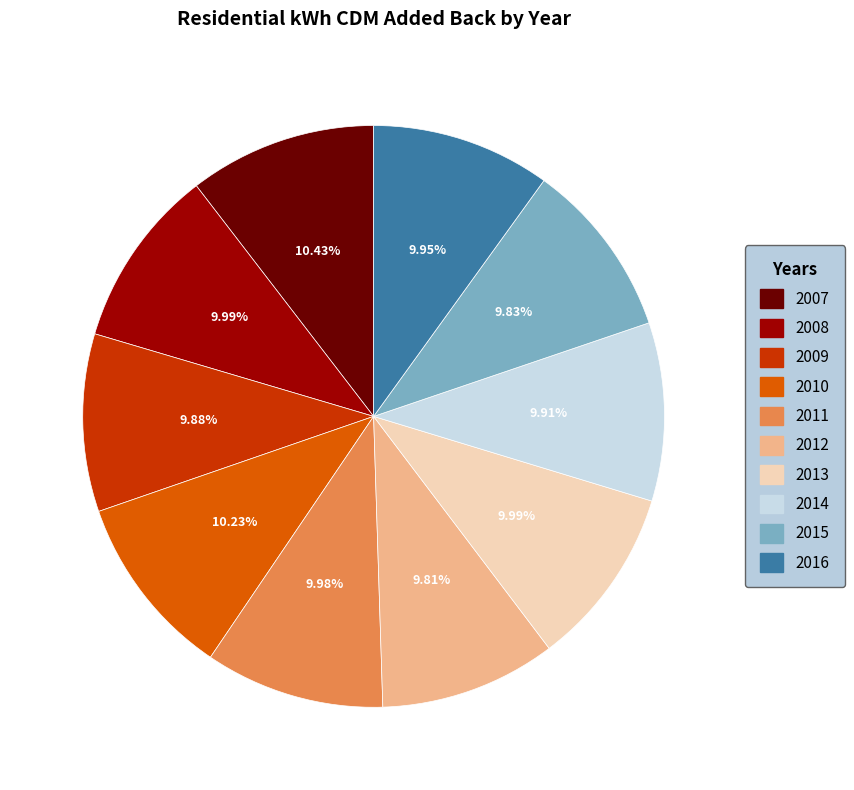

Is the sum of 2008 and 2013 greater than half?

No